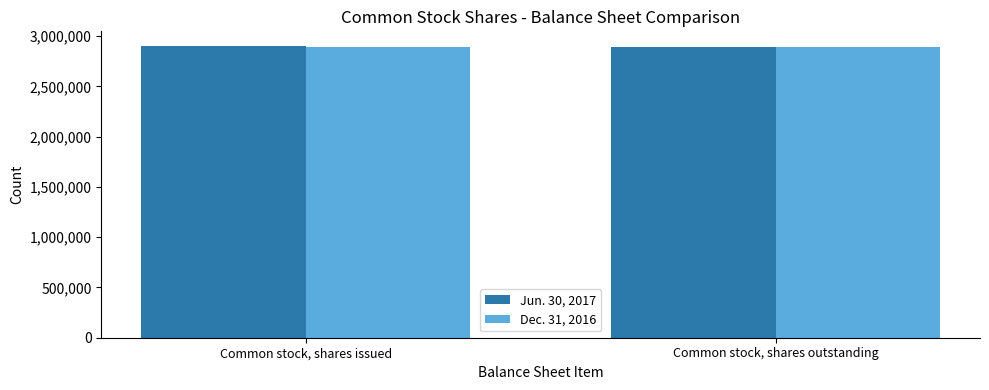

What is the difference between the Jun. 30, 2017 values at Common stock, shares outstanding and Common stock, shares issued?

9454